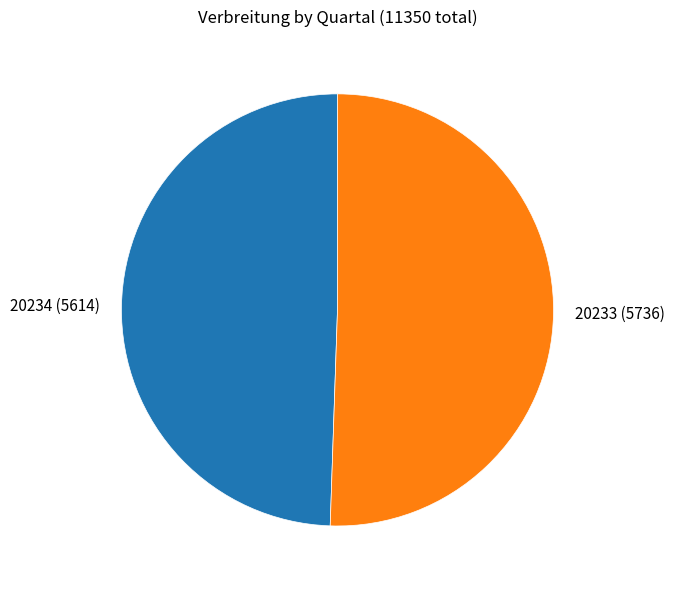

Which category has the smallest portion of the pie?

20234